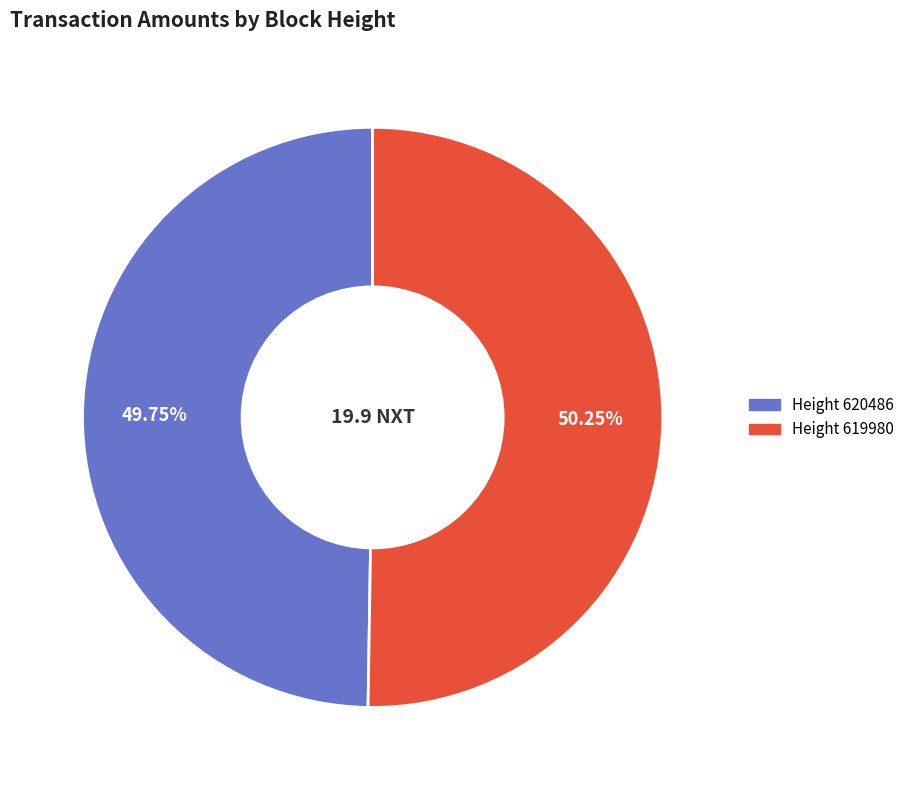

Is there any slice that represents more than half of the pie?

Yes